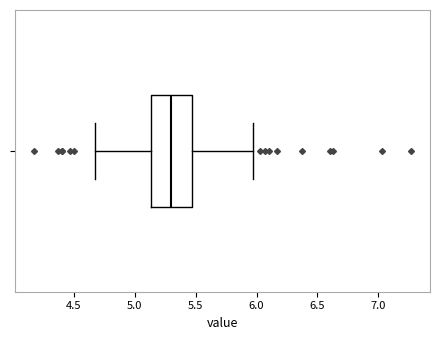

Transcribe this box plot: give where the median line is, the range the box spans, and where the two whiskers end, as read against the x-axis. The values are not printed on the chart, so give them approximately, as read against the axis.

median 5.30, box 5.15 to 5.45, whiskers 4.65 to 5.95